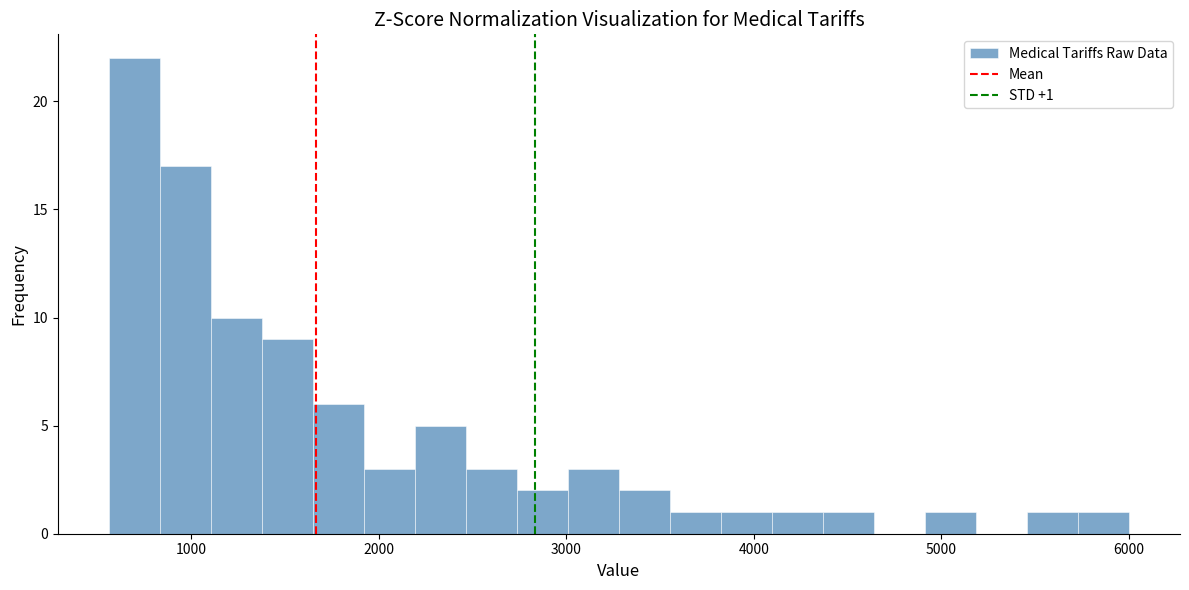

Around what value on the x-axis is the tallest bar? Give the approximate position of its centre, as read against the axis.

700